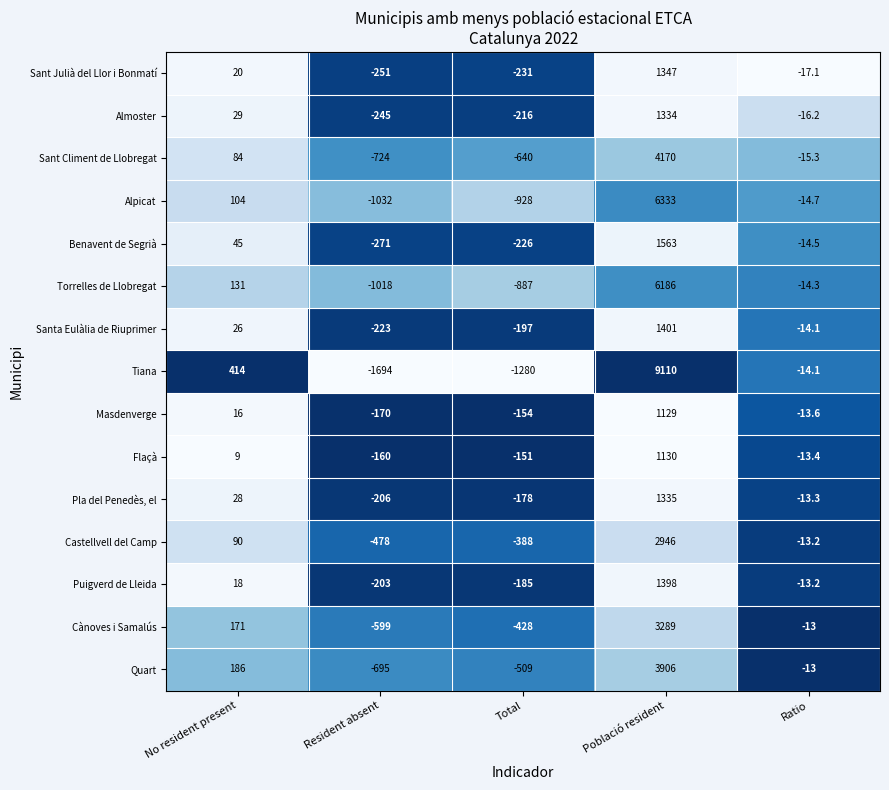

What is the total value across all series at No resident present?

1371.0